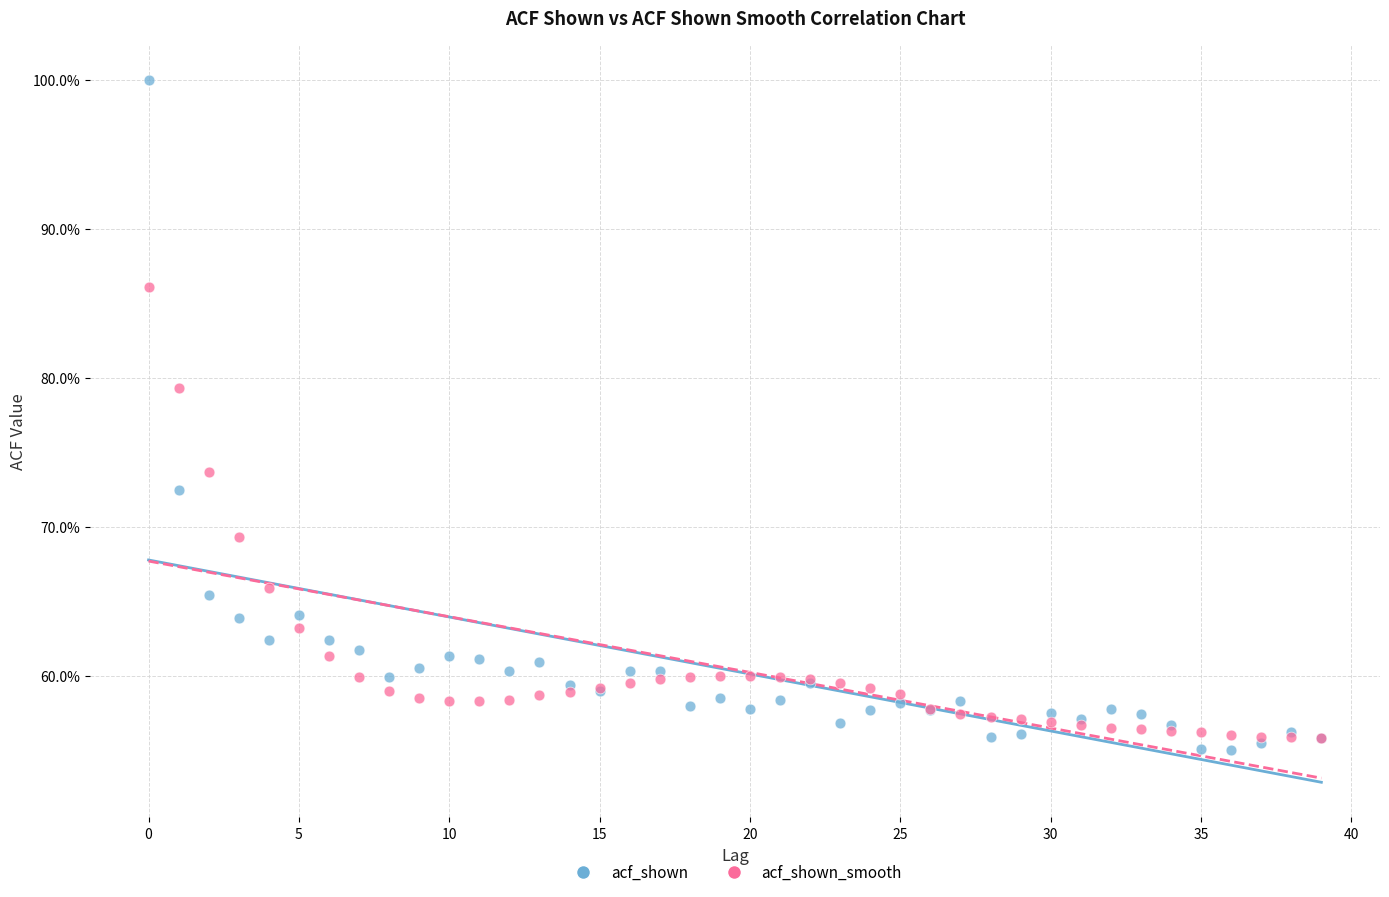

What are all the series names shown in the legend?

acf_shown, acf_shown_smooth